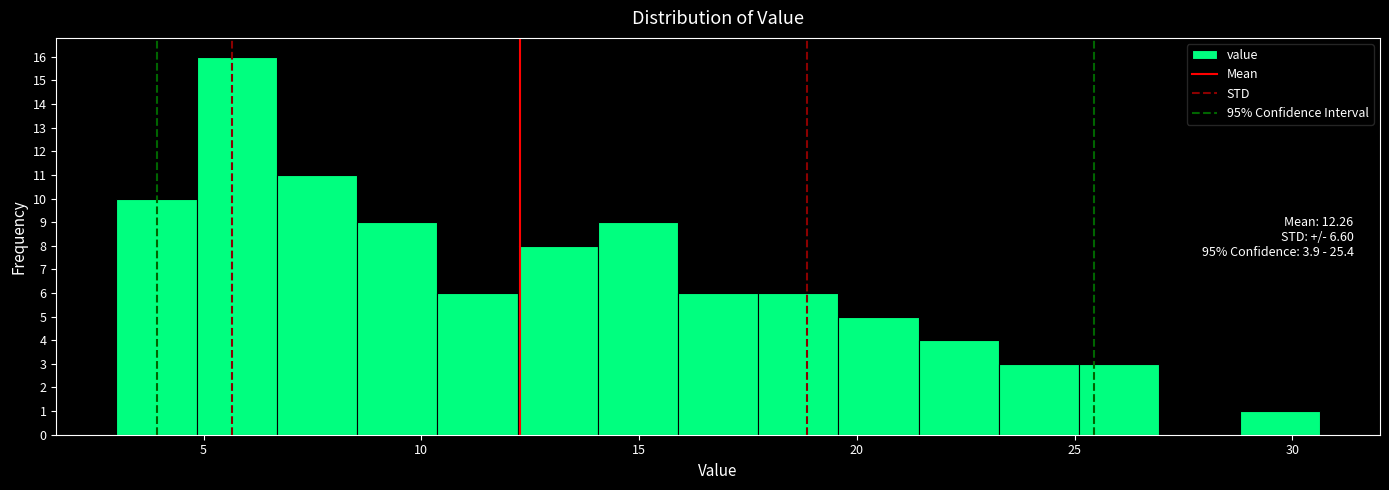

Read against the x-axis, roughly where is the centre of the tallest bar?

6.0